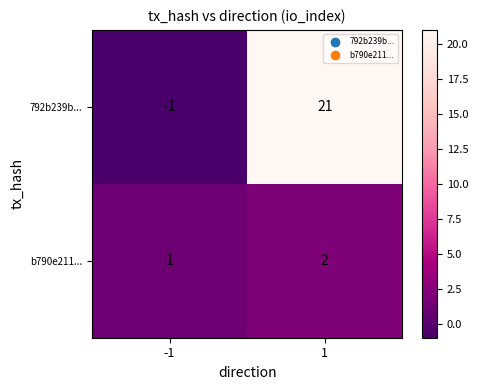

Is it true that b790e211... equals 1 at 1?

False